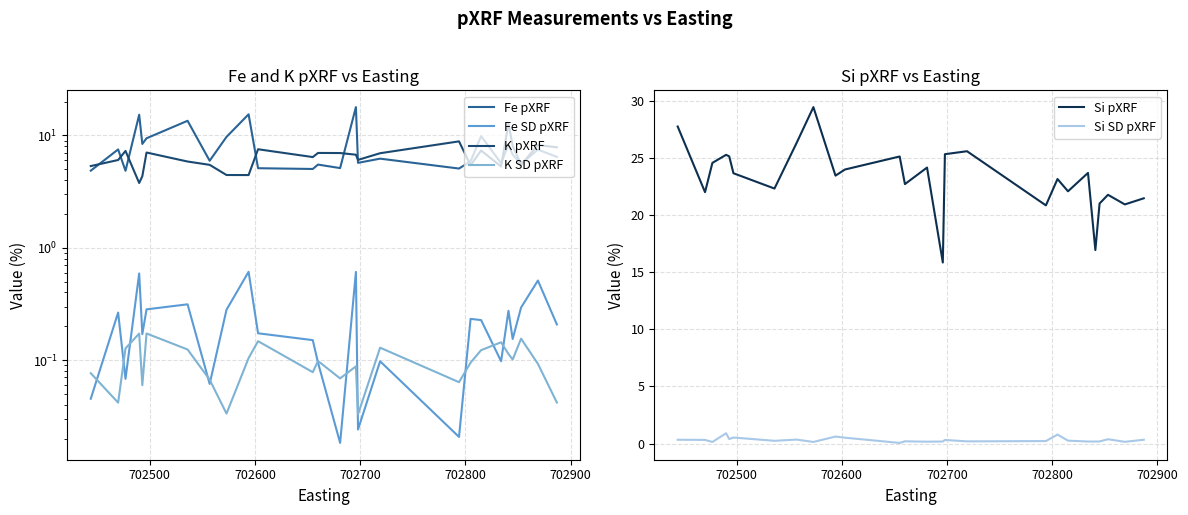

True or false: Si pXRF and Si SD pXRF intersect in this chart.

False